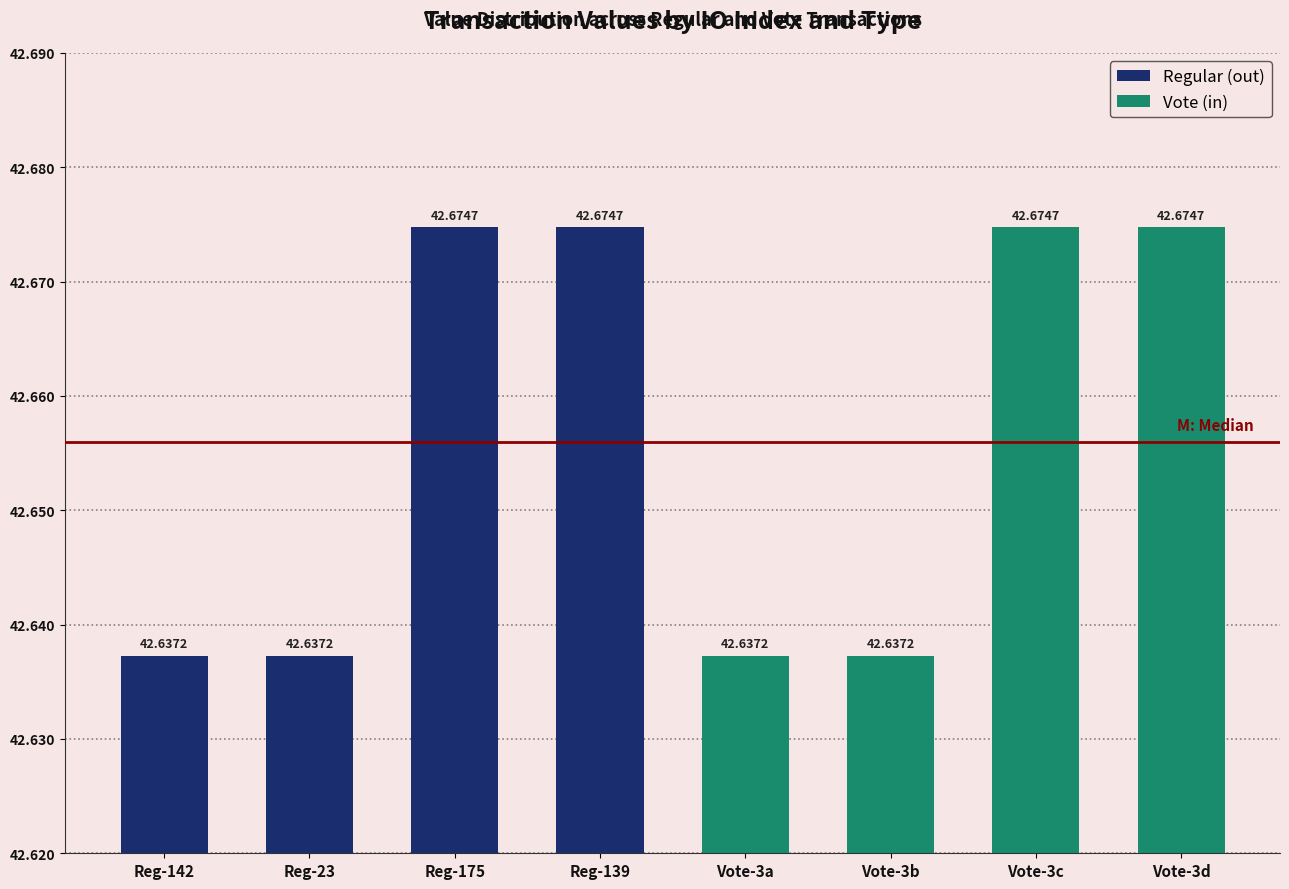

What is the average value of the Regular (out) series?

42.7